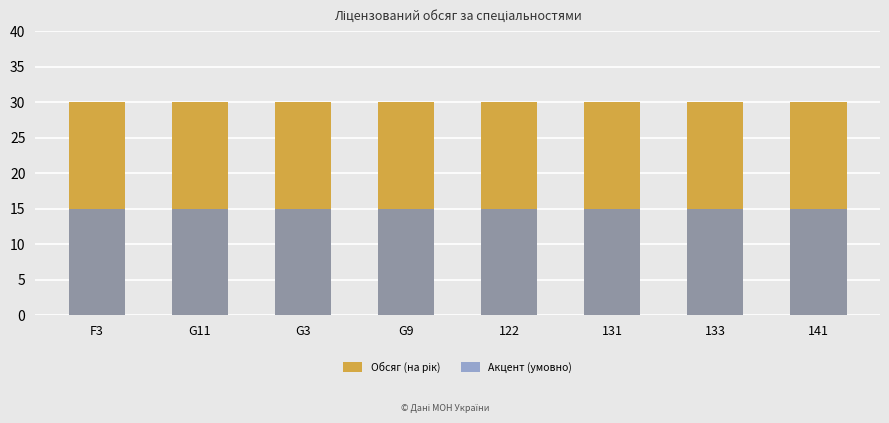

Reading left to right, what are all the values shown in this chart?

Обсяг (на рік): F3=30	G11=30	G3=30	G9=30	122=30	131=30	133=30	141=30
Акцент (умовно): F3=15	G11=15	G3=15	G9=15	122=15	131=15	133=15	141=15